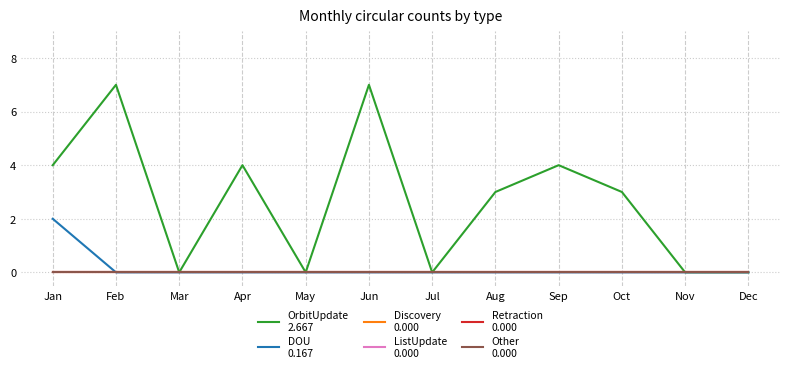

Is it true that Retraction equals 0 at Apr?

True